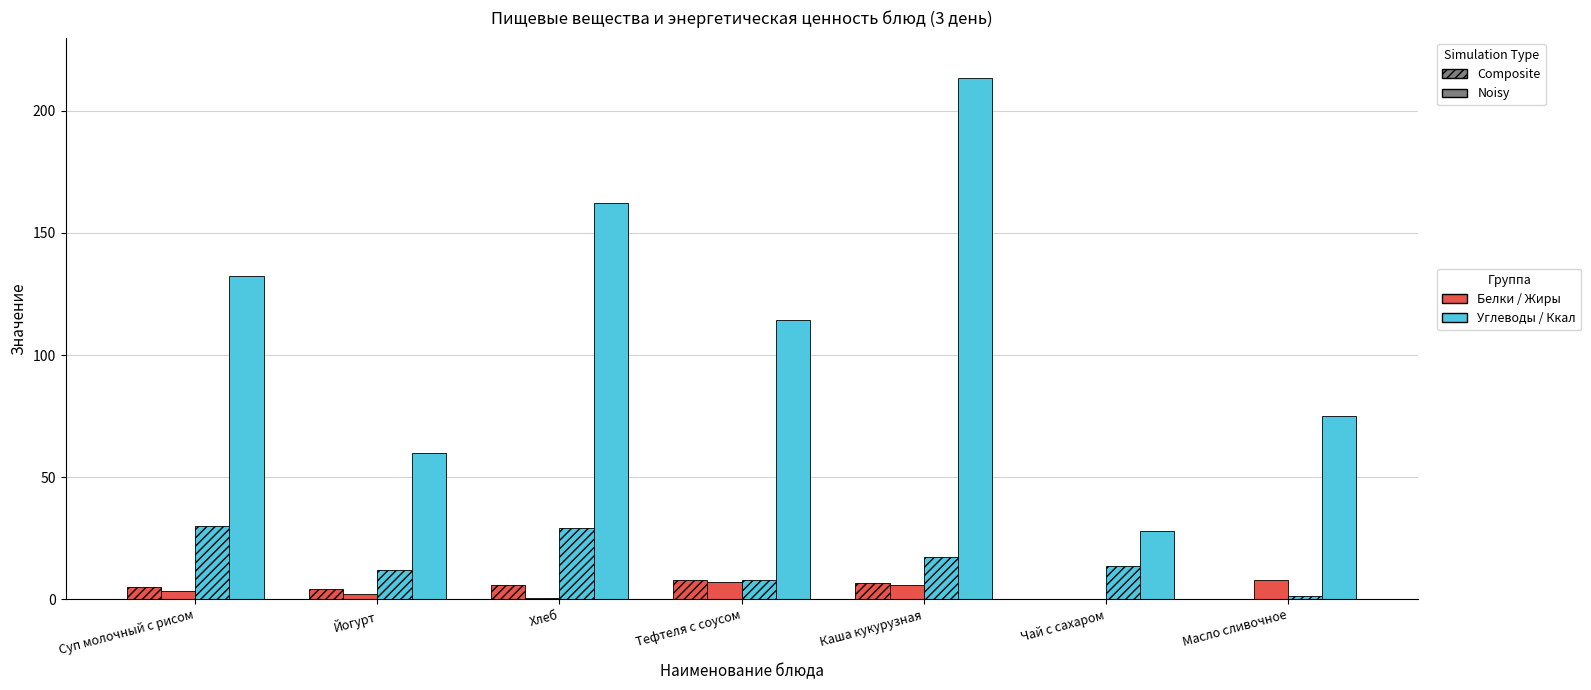

At which category does the chart reach its peak across all series?

Каша кукурузная